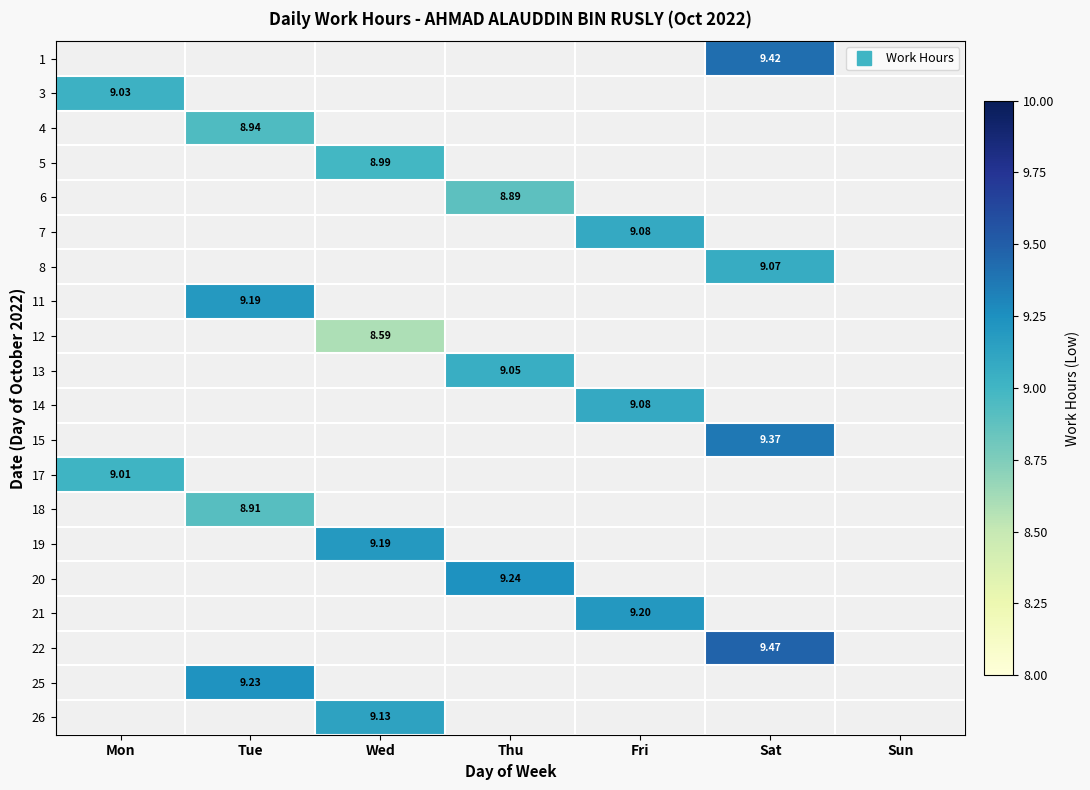

At which label does 3 reach its minimum?

Mon